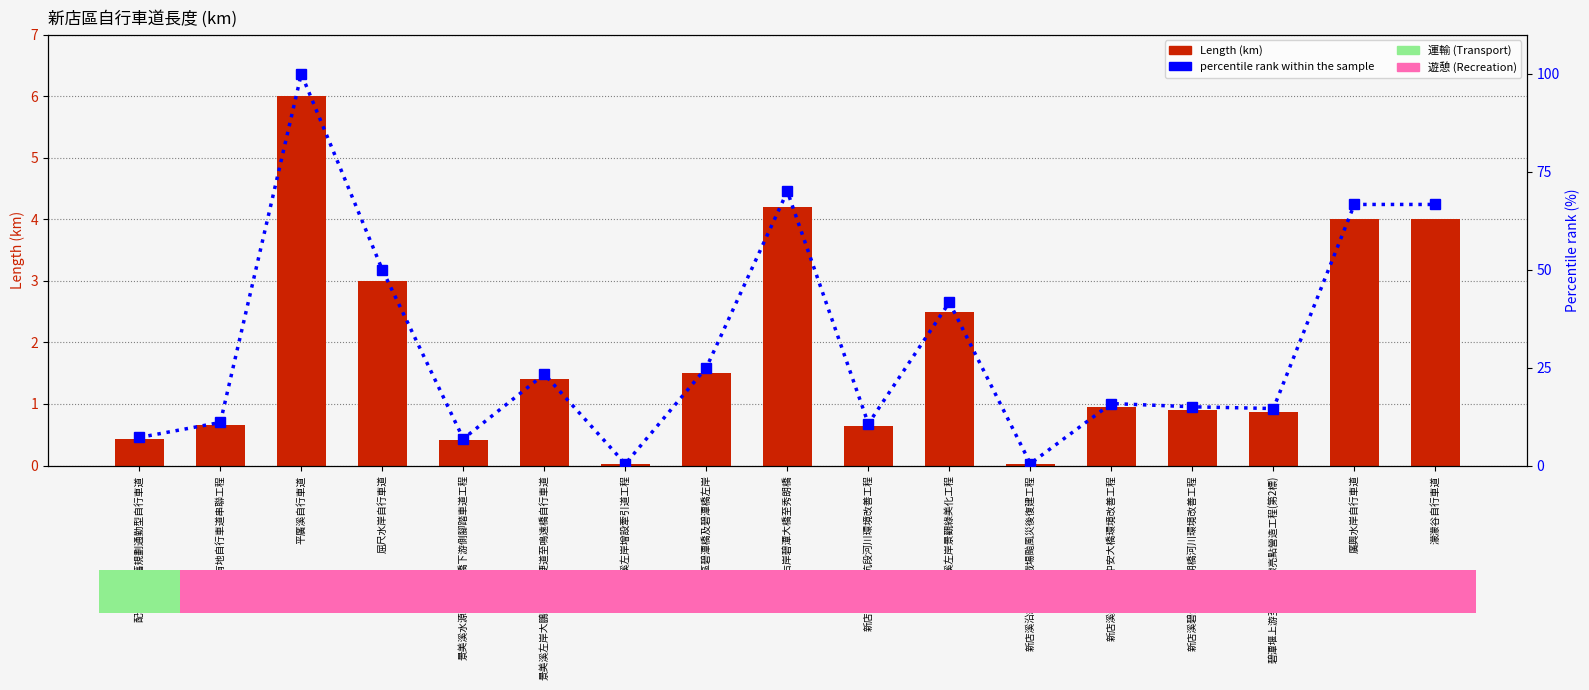

What is the average value of the percentile rank within the sample series?

30.9